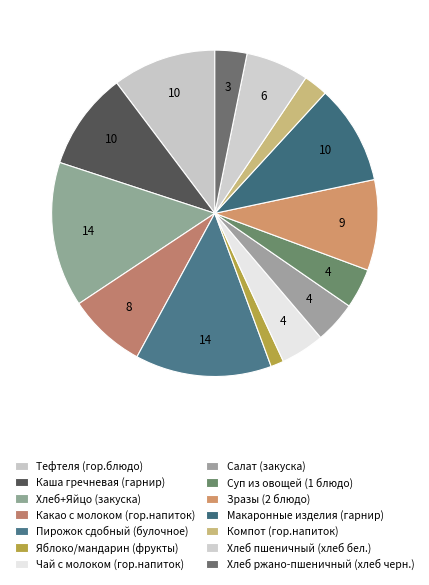

What percentage is the Хлеб ржано-пшеничный (хлеб черн.) slice, to the nearest percent?

3%